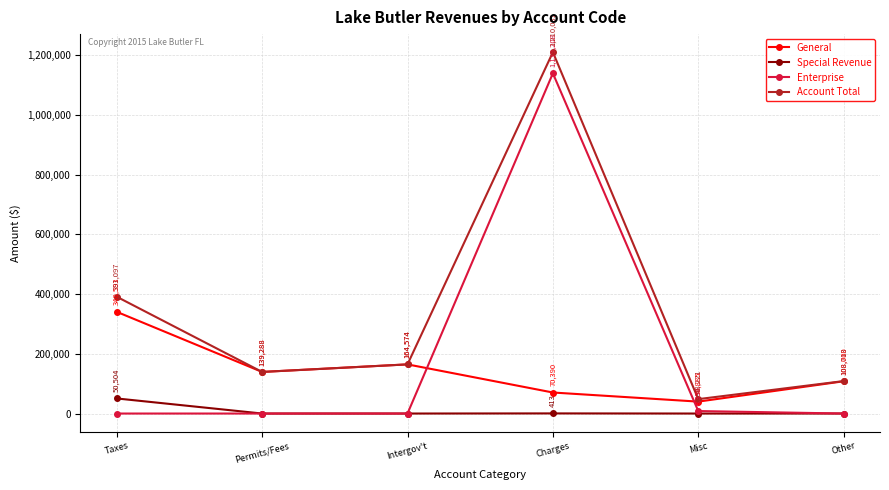

What is the highest value of the General series?

340593